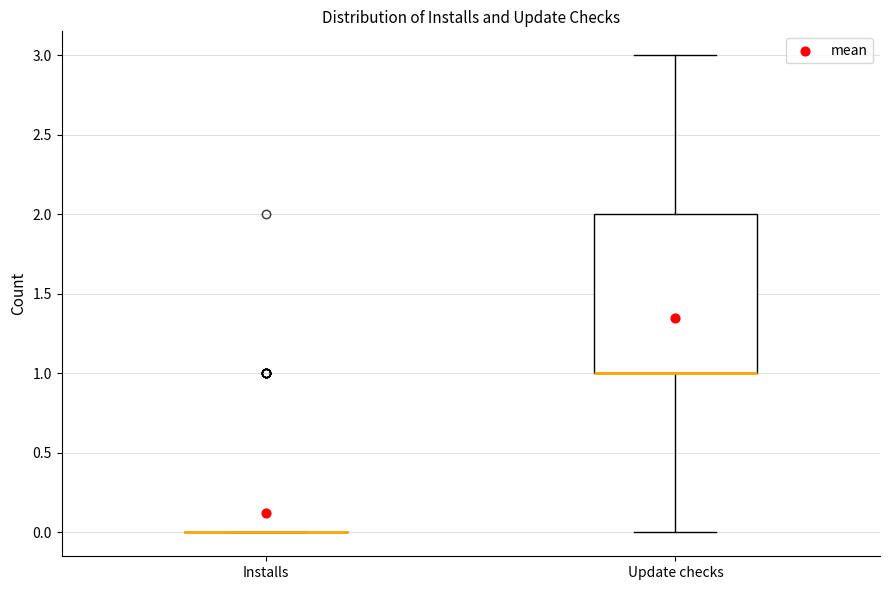

Reading left to right, read every box against the y-axis: the position of its median line, the range the box covers, and the ends of its whiskers. The values are not printed on the chart, so give them approximately, as read against the axis.

Installs: box collapsed to a line at 0, whiskers 0 to 0
Update checks: median 1 (drawn on the box's lower edge), box 1 to 2, whiskers 0 to 3